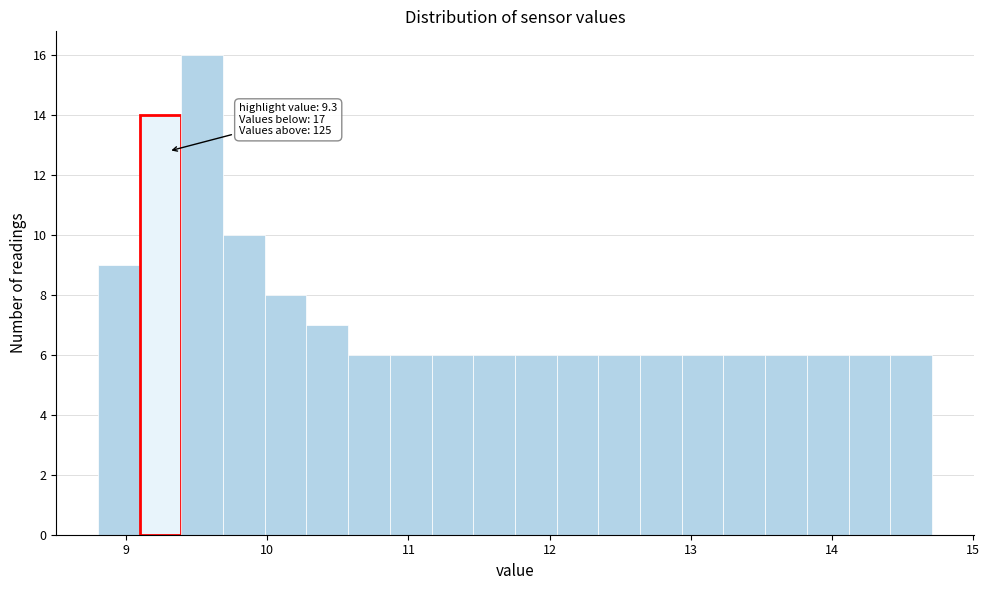

Around what value on the x-axis is the tallest bar? Give the approximate position of its centre, as read against the axis.

9.5